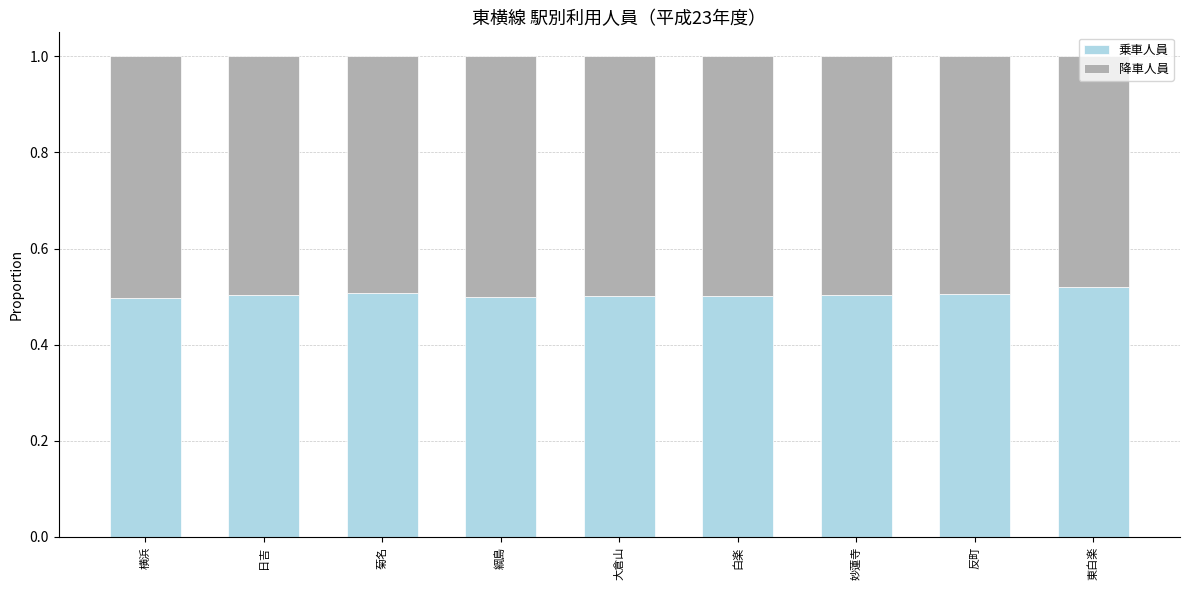

How many 乗車人員 values are between 0 and 1?

9